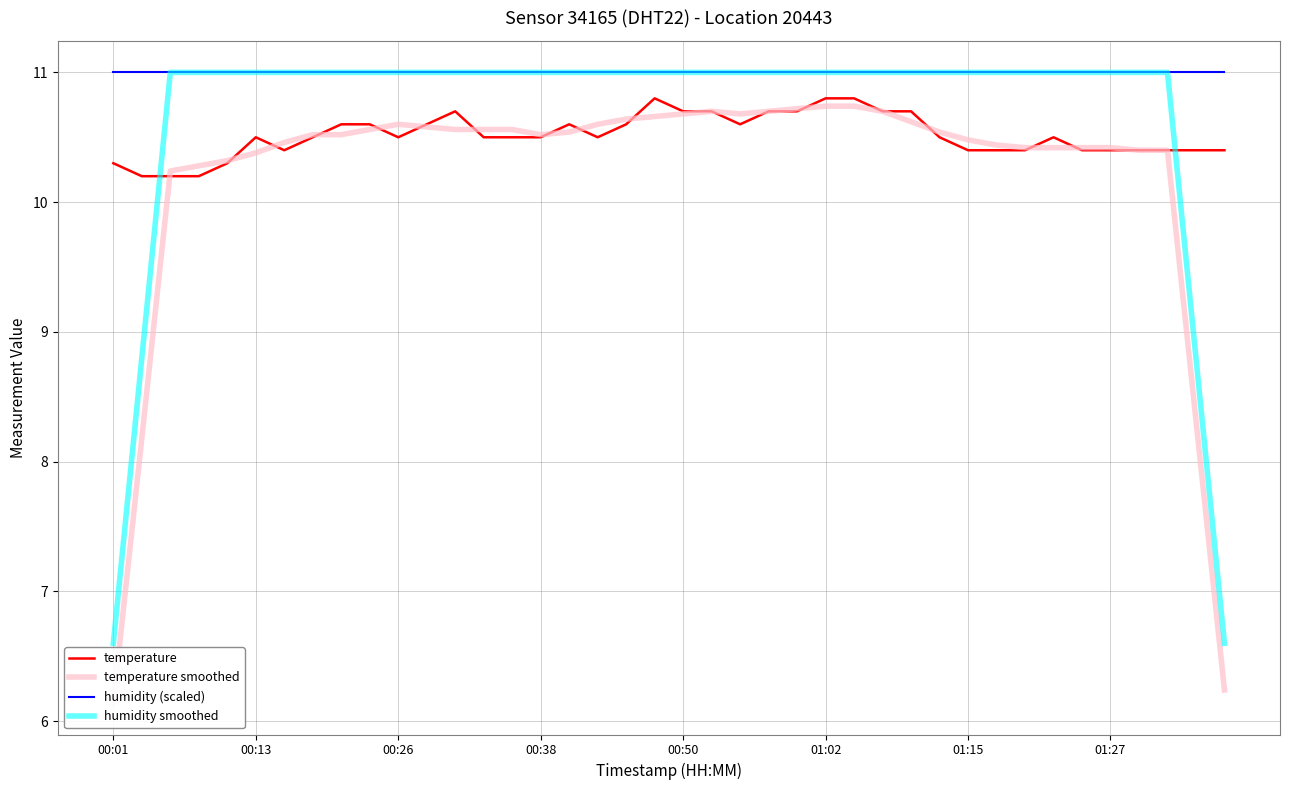

Rank the series at 18 from highest to lowest value.

humidity (scaled), humidity smoothed, temperature smoothed, temperature